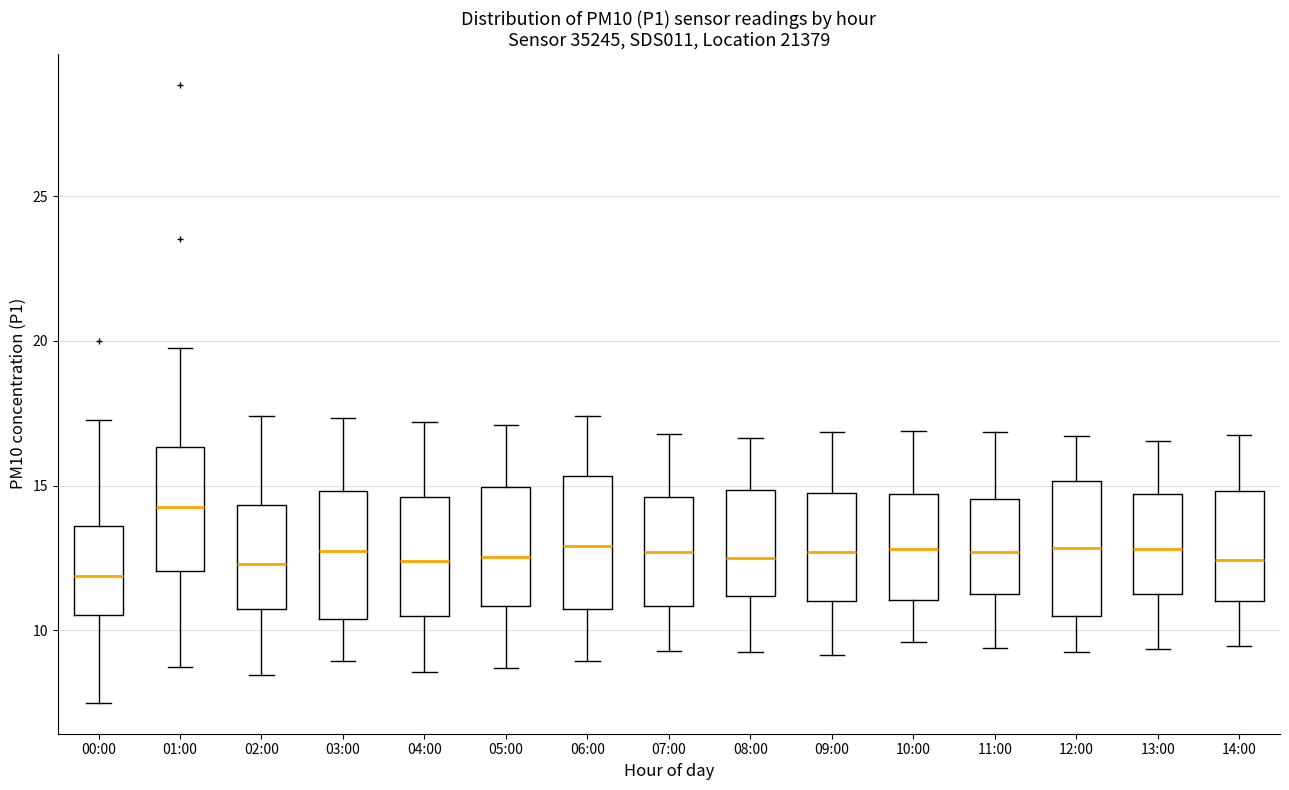

Where is the upper edge of the box for 13:00 on the y-axis? The values are not printed on the chart, so give them approximately, as read against the axis.

14.5